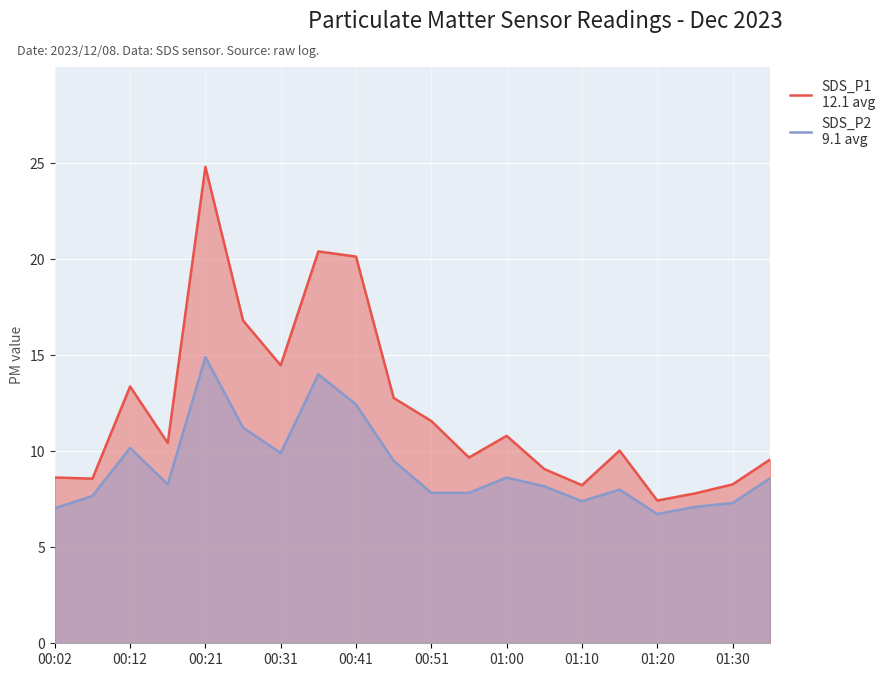

What is the total value across all series at 00:02?

15.7